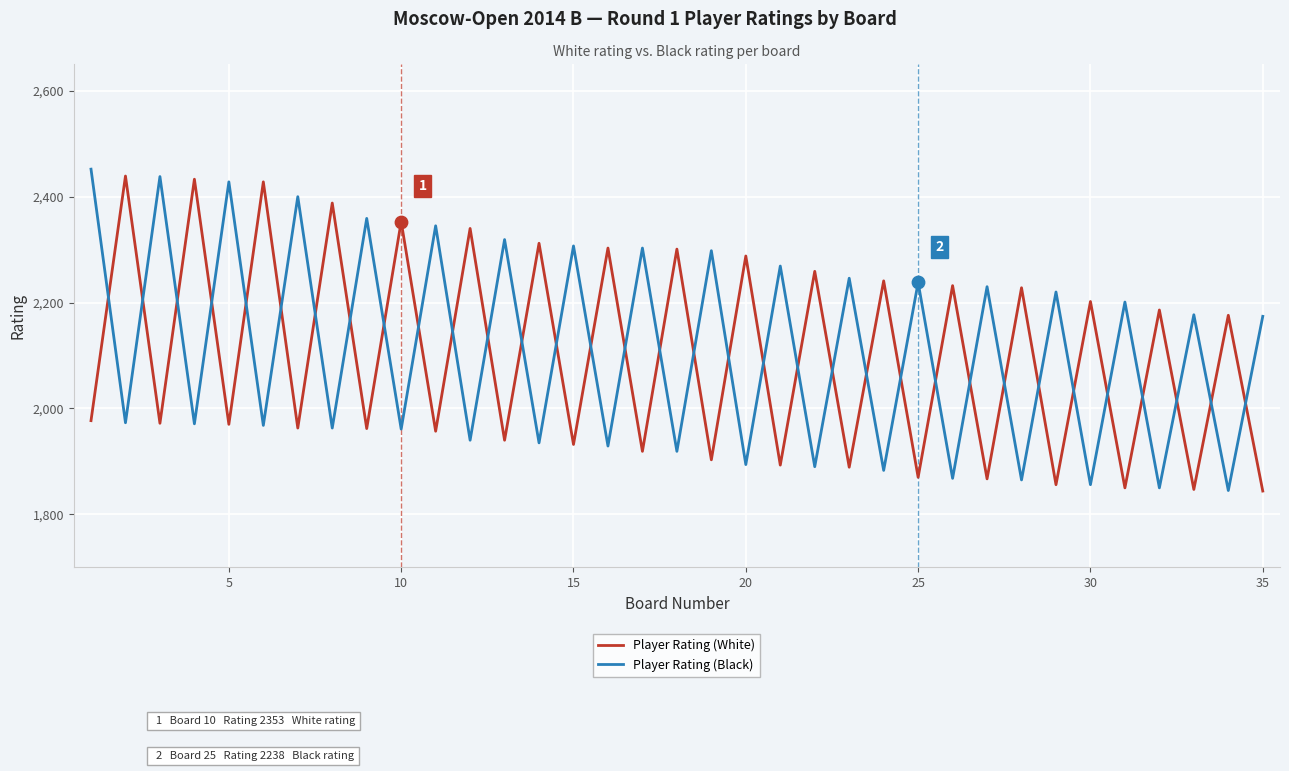

Which series has the largest total across all categories?

Player Rating (Black)